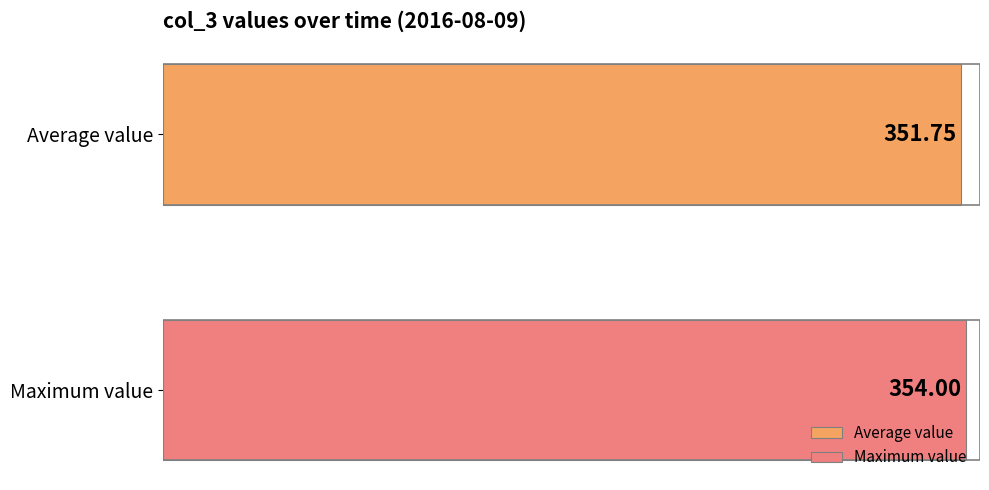

Which series has the largest range (max minus min)?

Average value